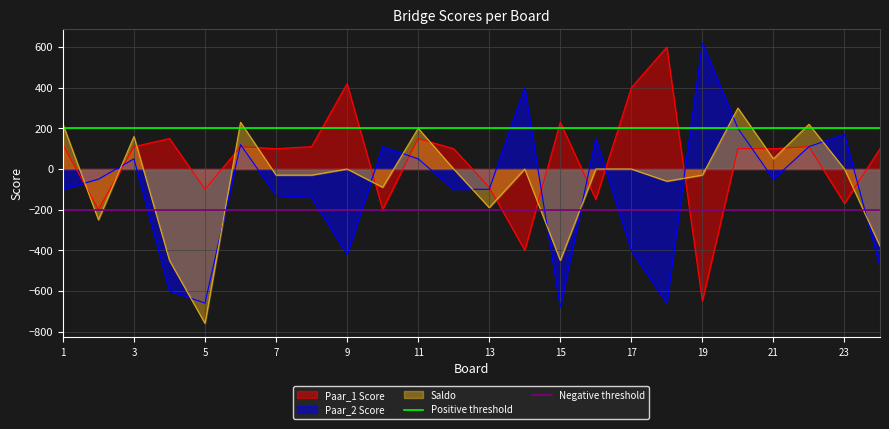

What is the highest value of the Saldo series?

300